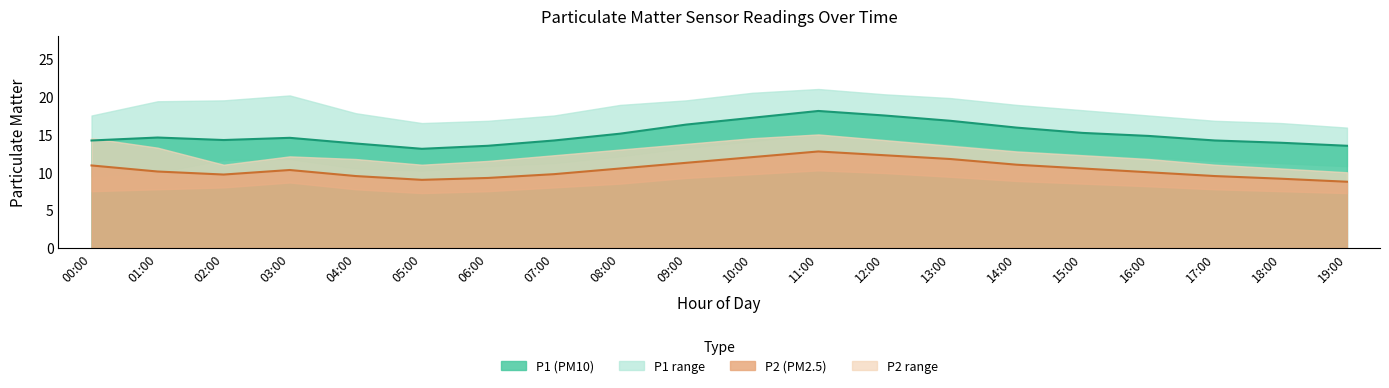

Is it true that P2 mean (×5) equals 2.2 at 17:00?

False